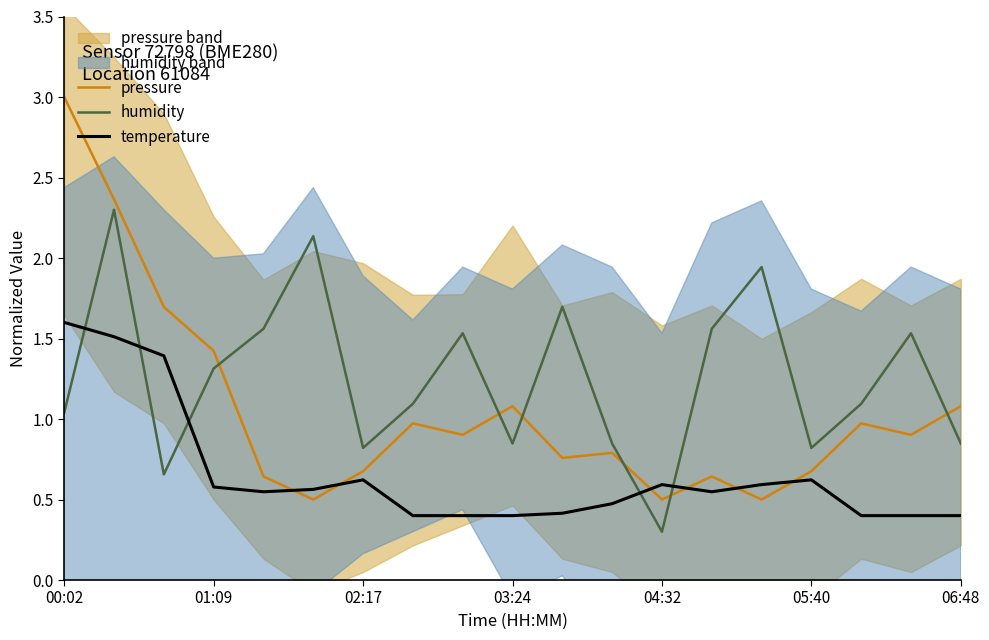

Is the value of humidity at 02:17 greater than the value of pressure at 00:02?

No